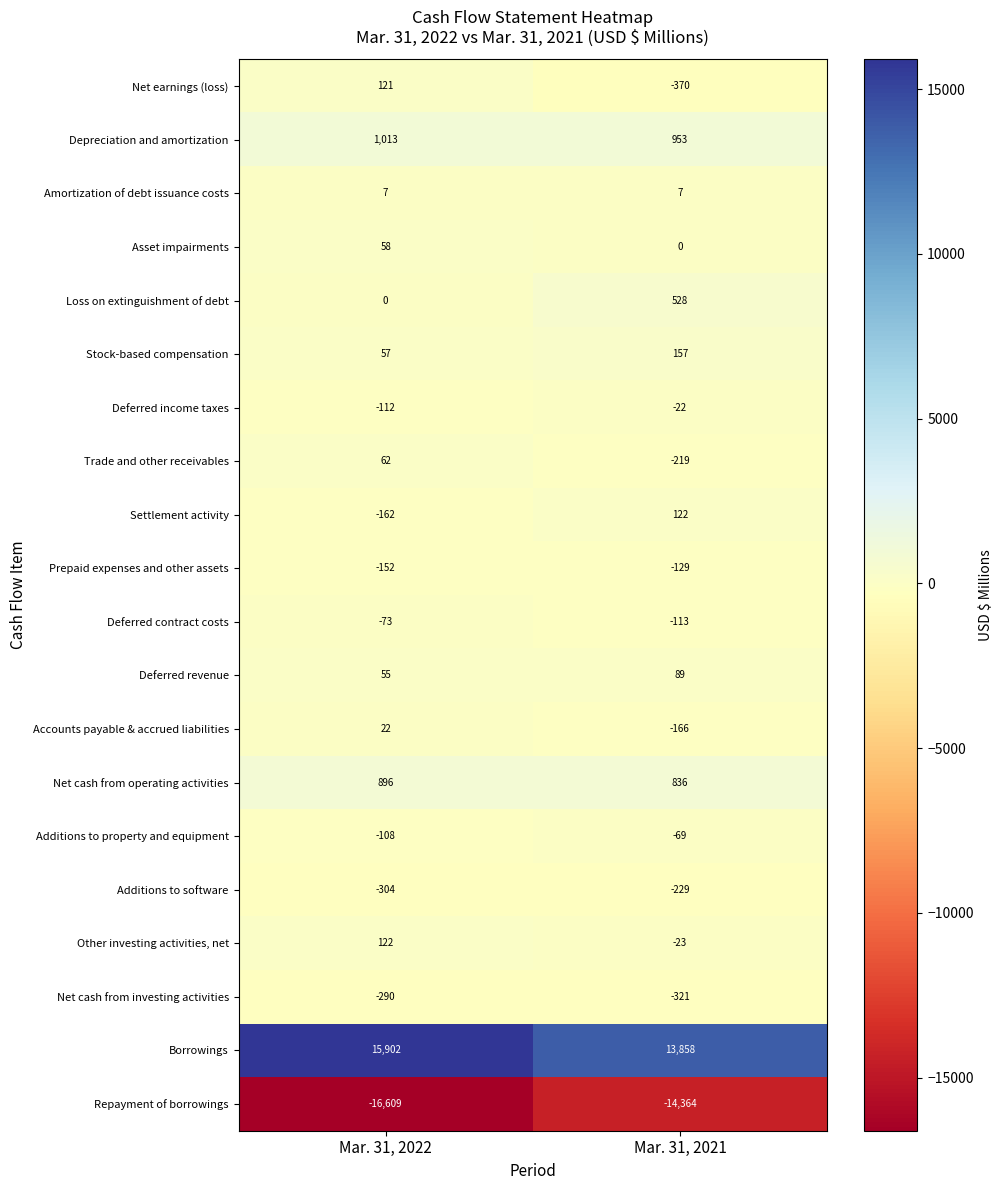

How many data points in Borrowings are less than 15902?

1